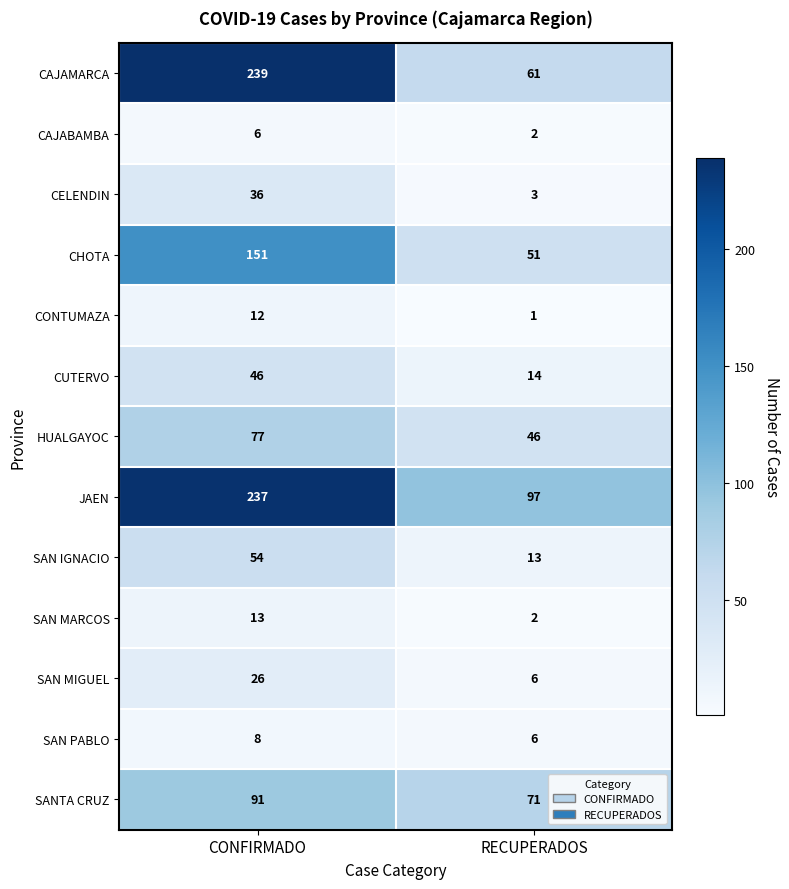

How many categories are shown in the chart?

2